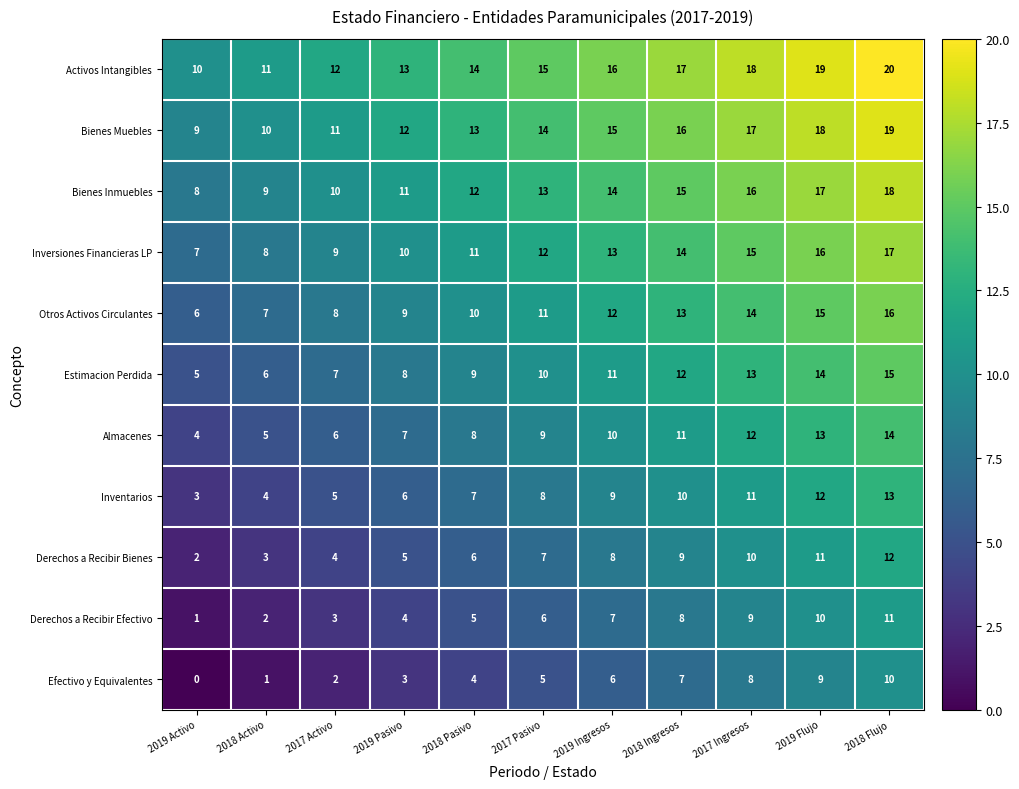

What is the spread (max minus min) of values at 2018 Activo?

10